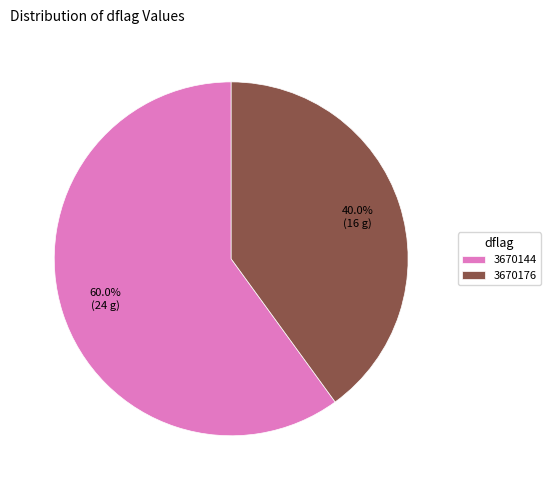

Which has a higher value, 3670144 or 3670176?

3670144